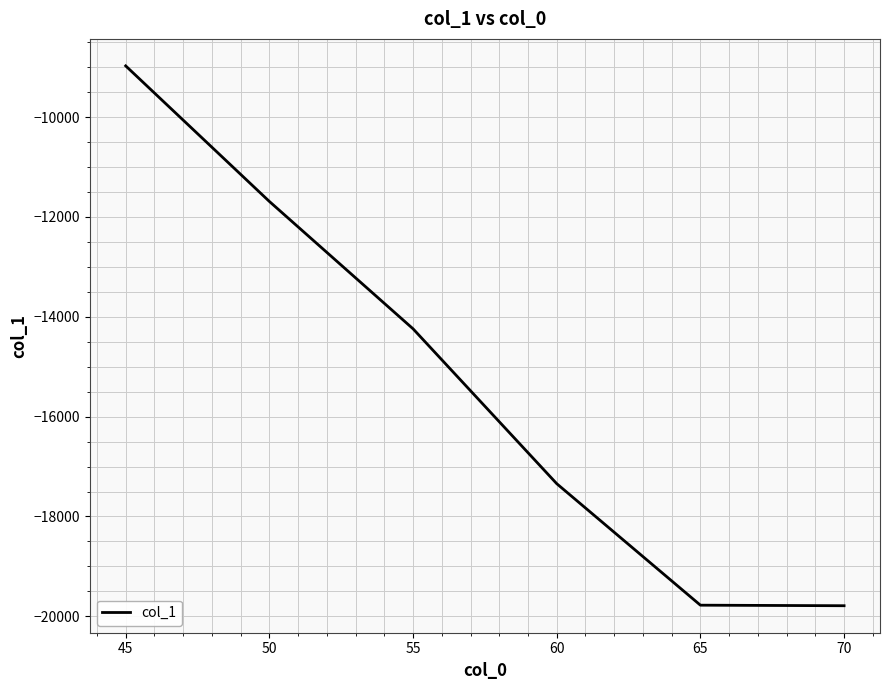

The value at 65 is -30692.1. True or false?

False